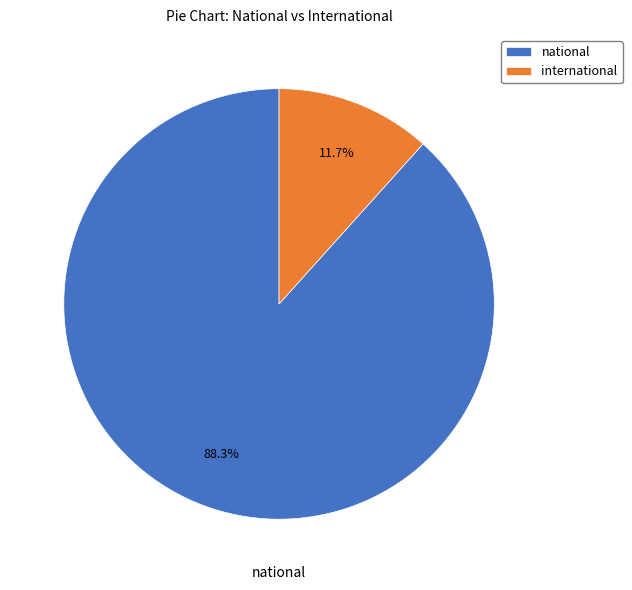

What is the total percentage of national and international?

100.0%